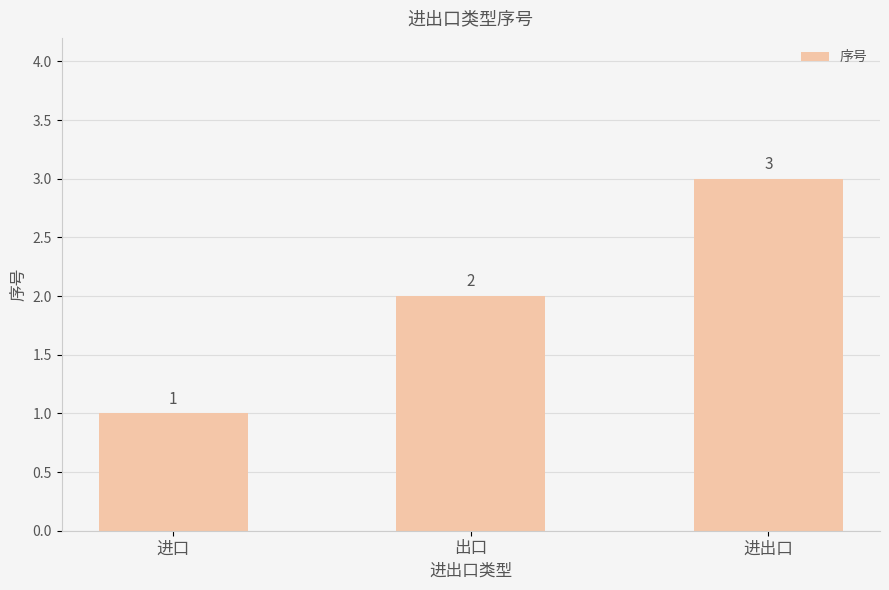

Does the chart contain any negative values?

No